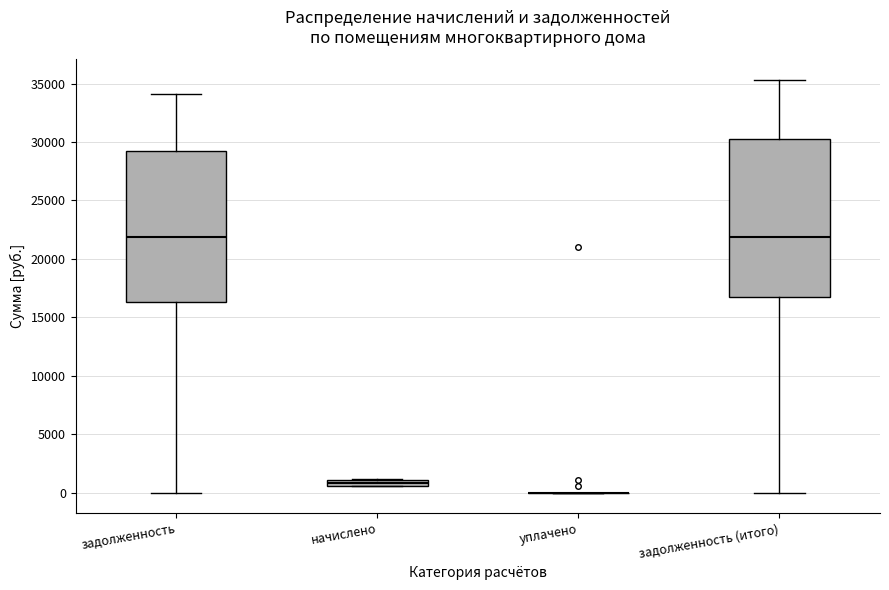

Which box is the tallest, from its lower edge to its upper edge?

задолженность (итого)